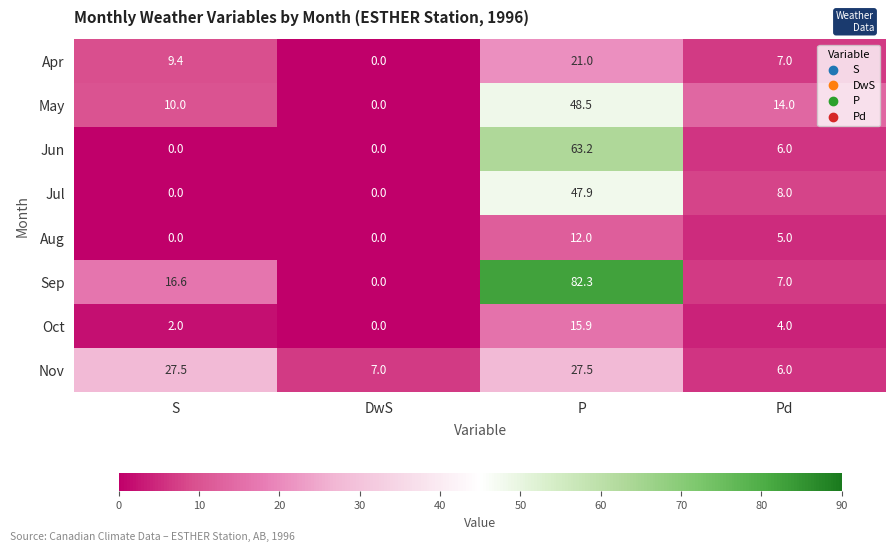

What is the greatest value displayed?

82.3